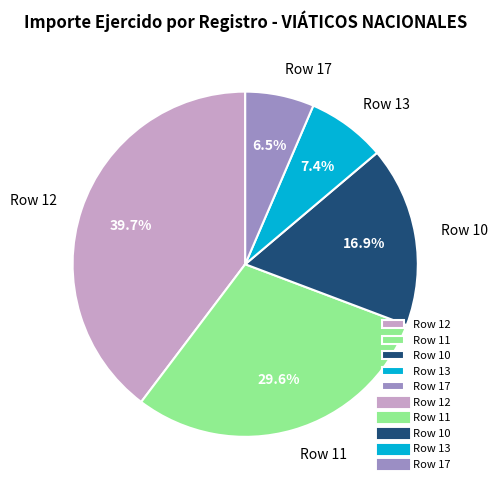

What percentage is NOT represented by Row 11?

70.4%